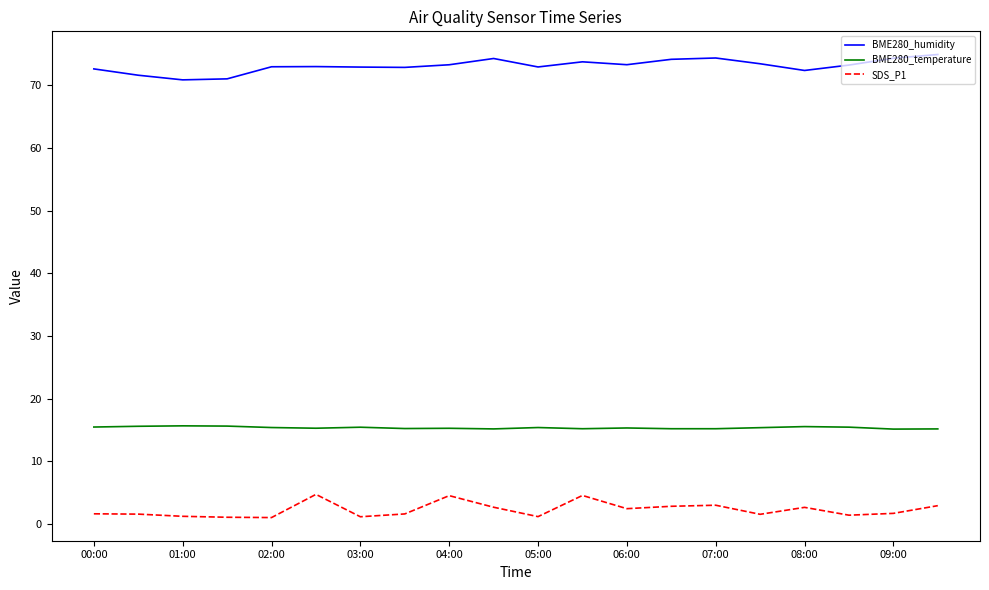

Does the chart have visible grid lines?

No